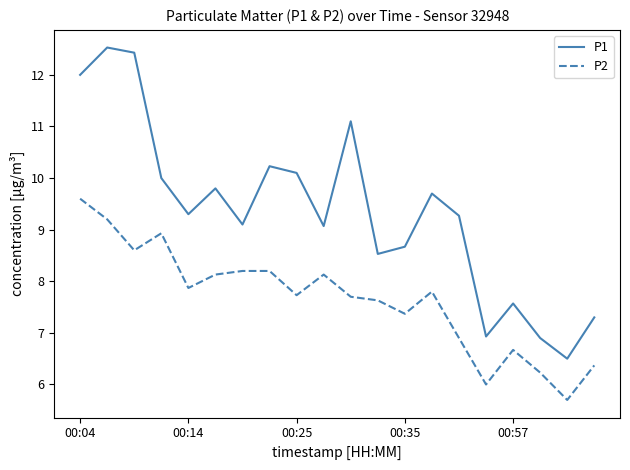

What are all the series names shown in the legend?

P1, P2